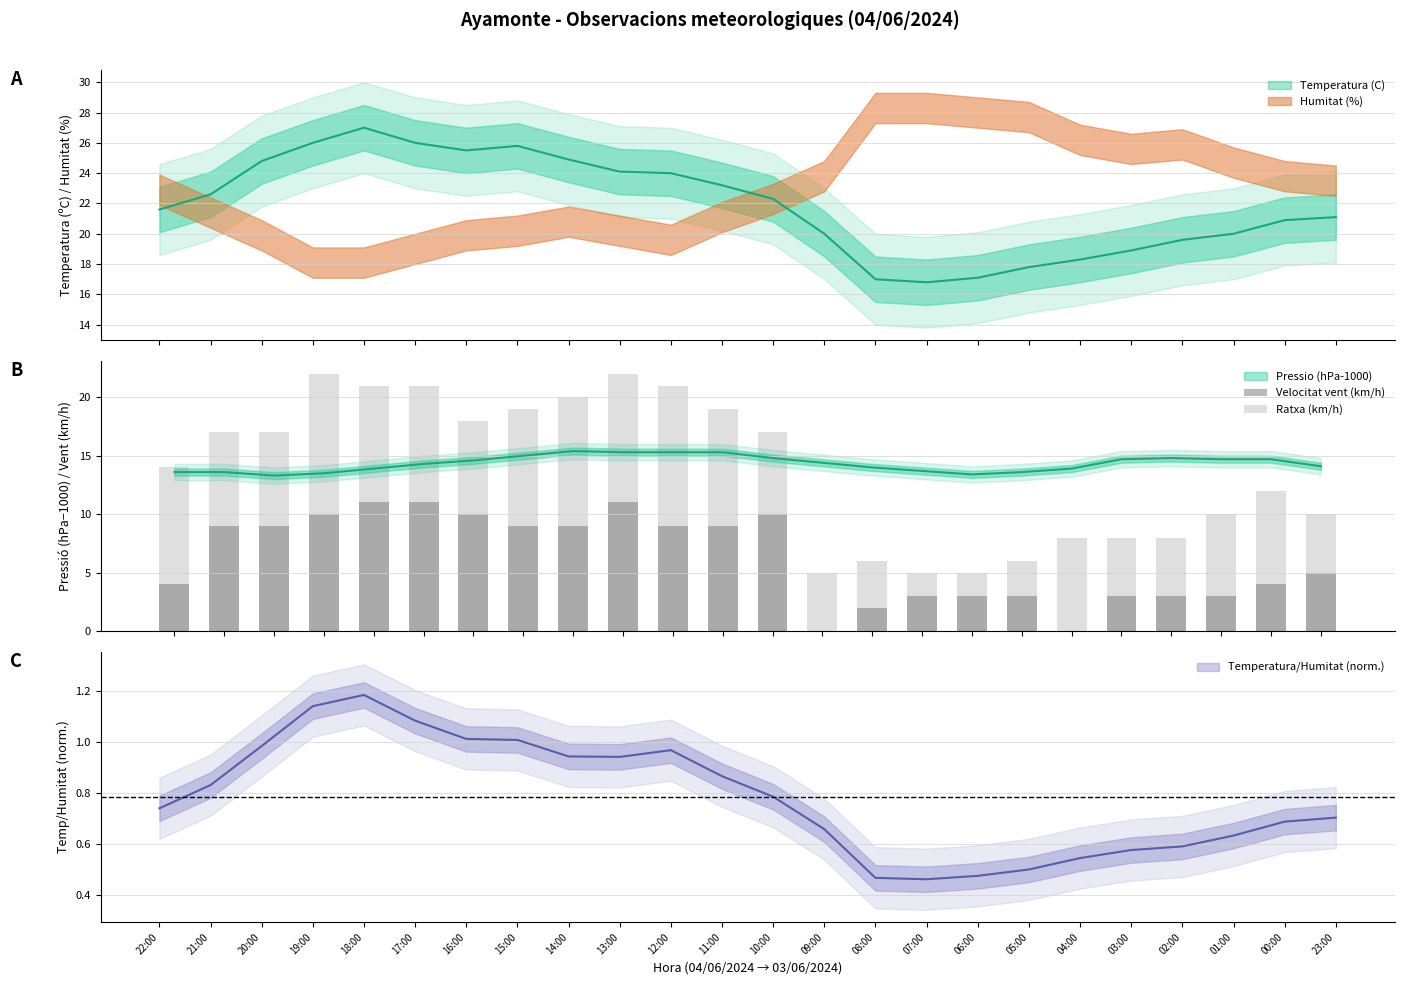

Which category has the lowest value across all series?

09:00